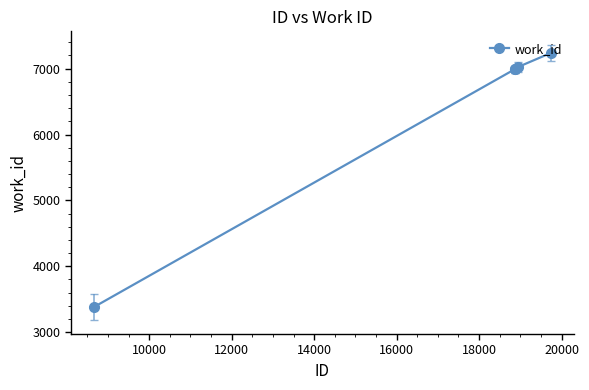

Is this an area chart (filled region under the line)?

No